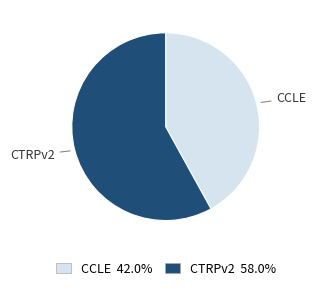

What is the ratio of the value at CCLE 42.0% to the value at CTRPv2 58.0%?

0.7